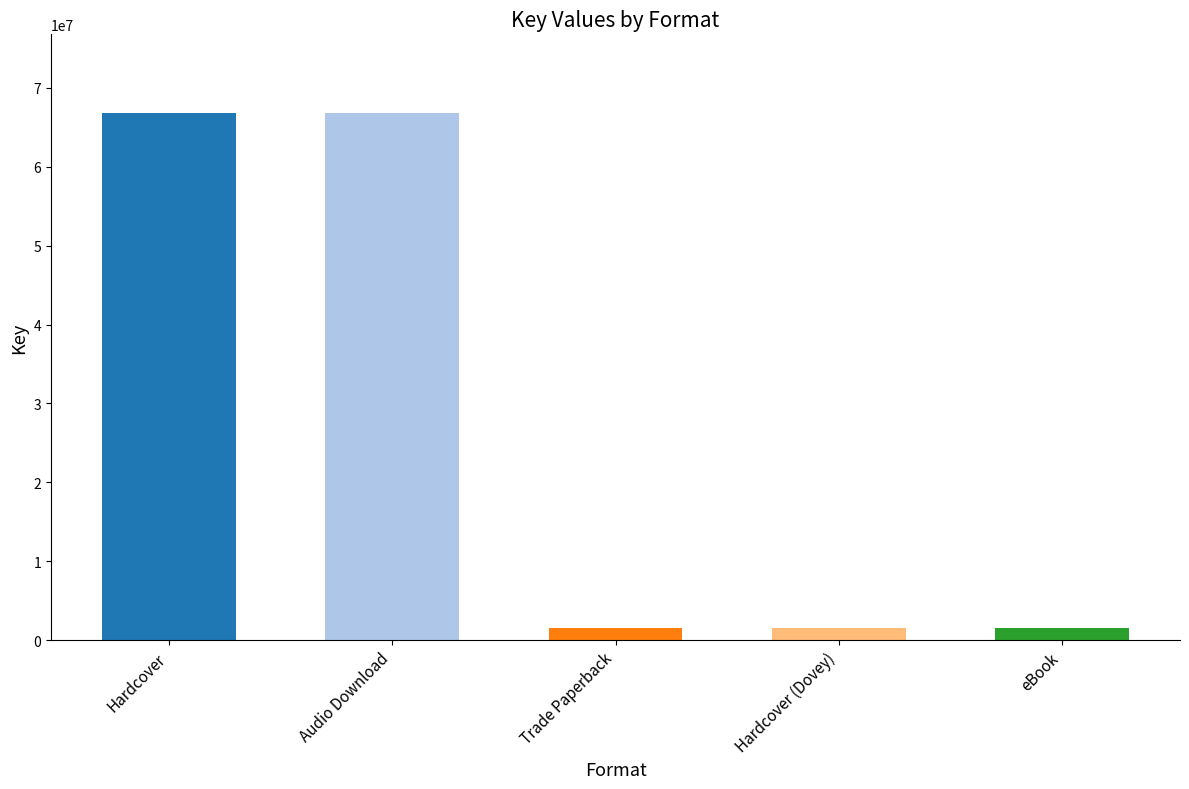

How many bars are there in total?

5